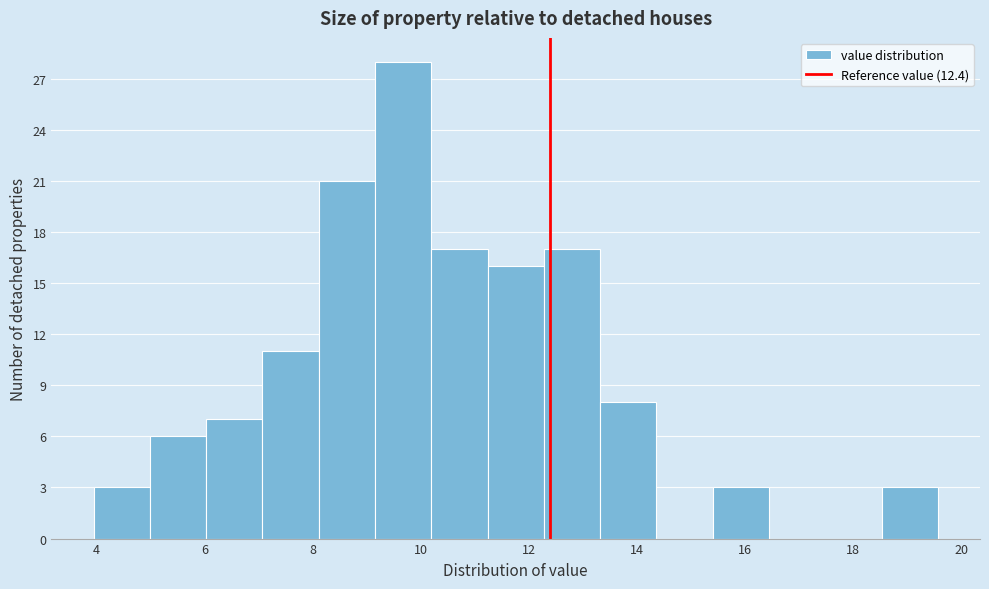

What is the height of the bar covering 12.2 to 13.4 on the x-axis? Neither the bar edges nor the heights are printed on the chart, so give them approximately, as read against the axes.

17